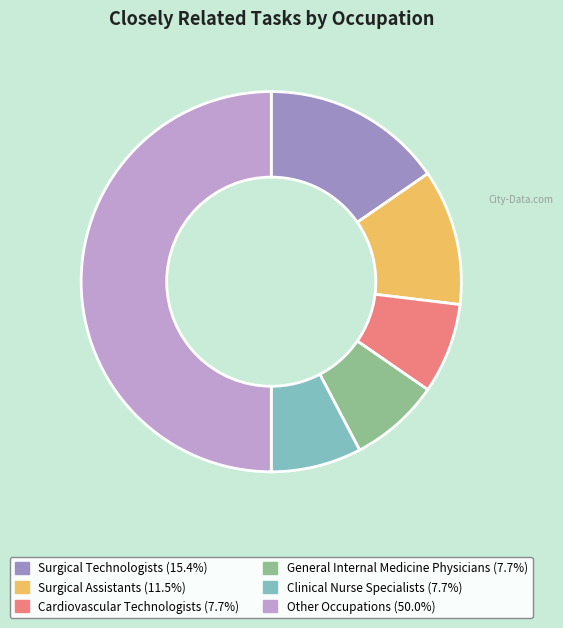

Is Surgical Assistants the majority of the pie?

No